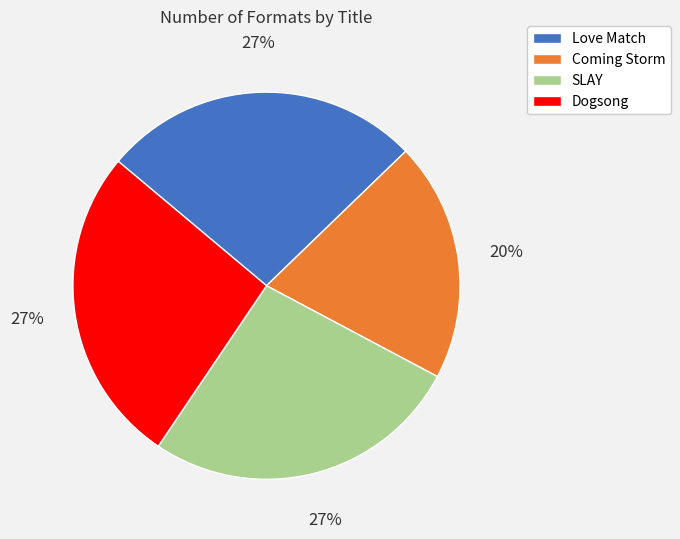

Is it true that Love Match is 27% of the pie?

True